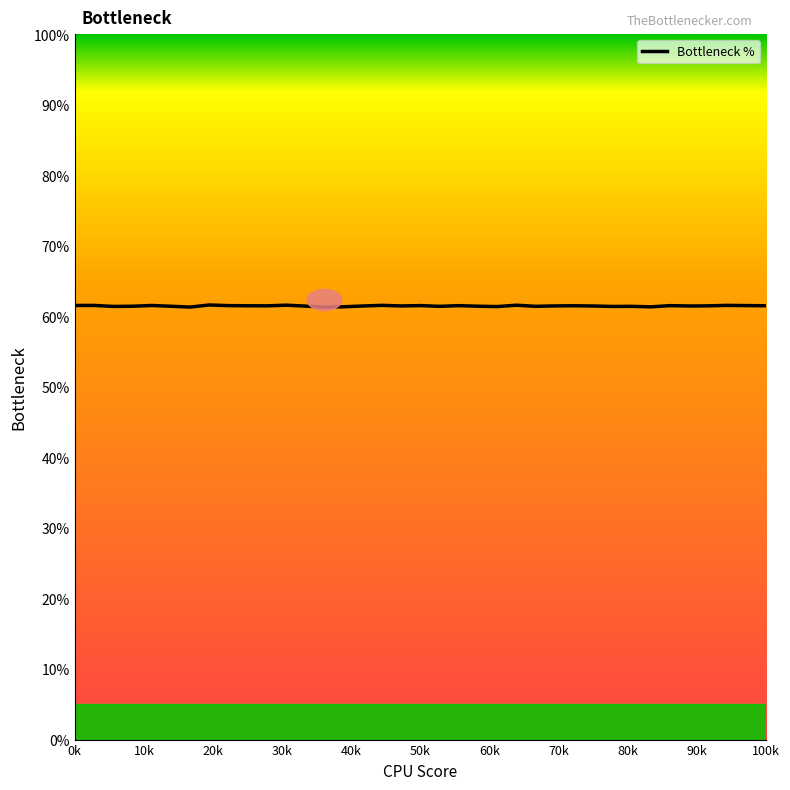

What is the minimum value shown in the chart?

61.3